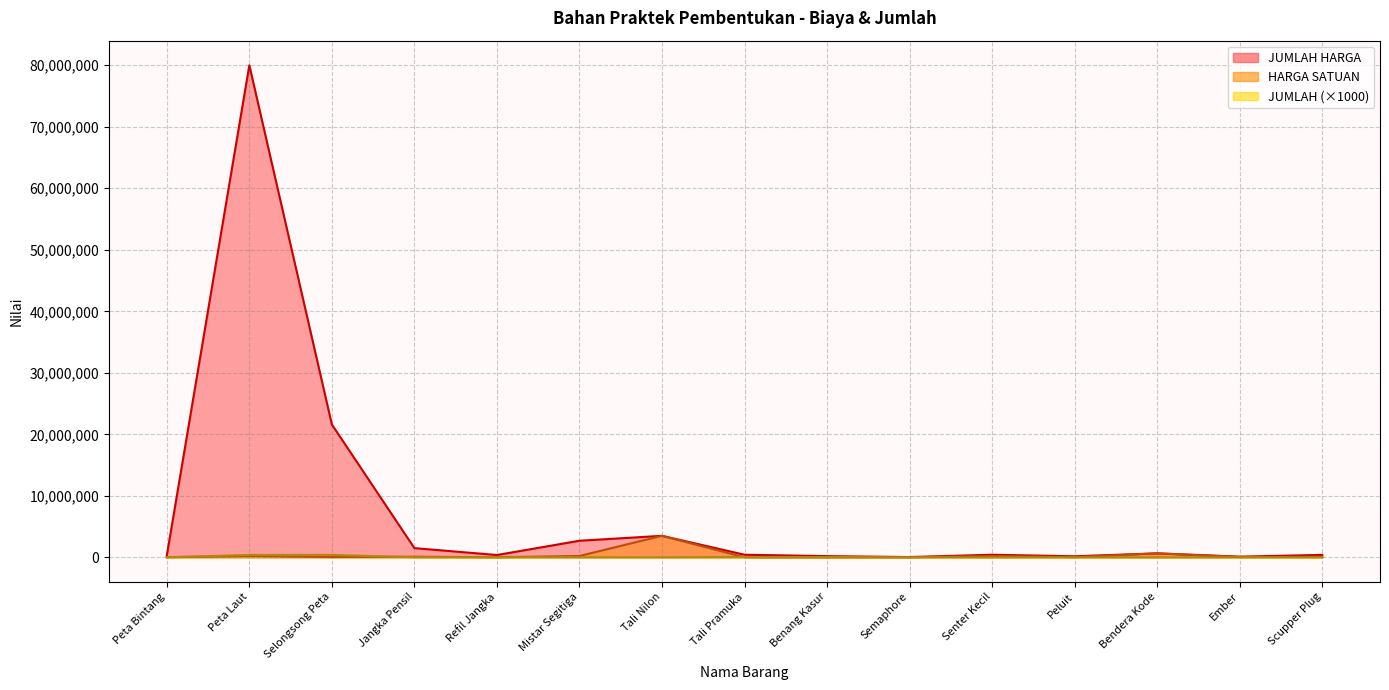

List the labels in order of JUMLAH HARGA value, largest first.

Peta Laut, Selongsong Peta, Tali Nilon, Mistar Segitiga, Jangka Pensil, Bendera Kode, Tali Pramuka, Senter Kecil, Scupper Plug, Refil Jangka, Peta Bintang, Benang Kasur, Peluit, Ember, Semaphore